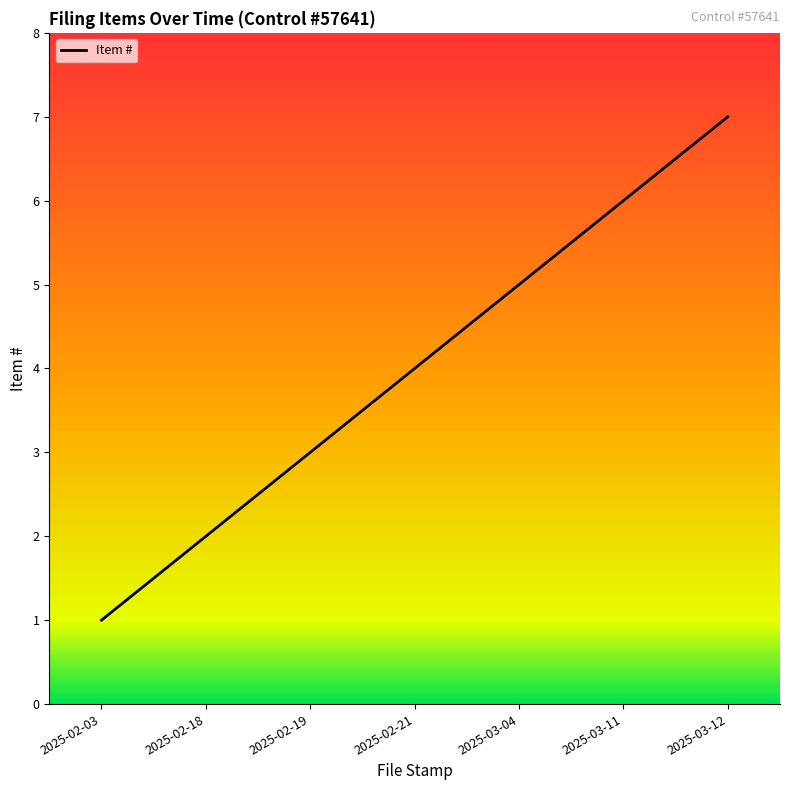

List the labels in order of value, smallest first.

2025-02-03, 2025-02-18, 2025-02-19, 2025-02-21, 2025-03-04, 2025-03-11, 2025-03-12